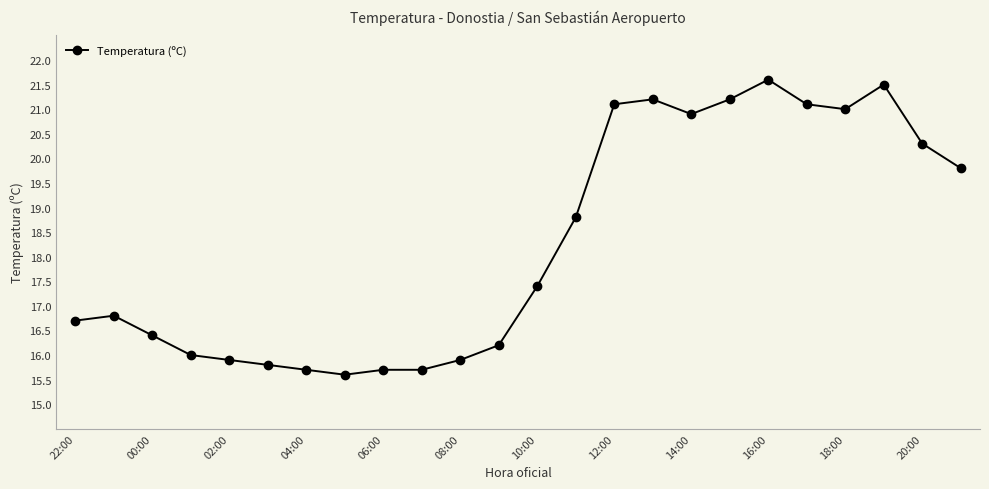

Reading left to right, what are all the values shown in this chart?

16.7	16.8	16.4	16.0	15.9	15.8	15.7	15.6	15.7	15.7	15.9	16.2	17.4	18.8	21.1	21.2	20.9	21.2	21.6	21.1	21.0	21.5	20.3	19.8